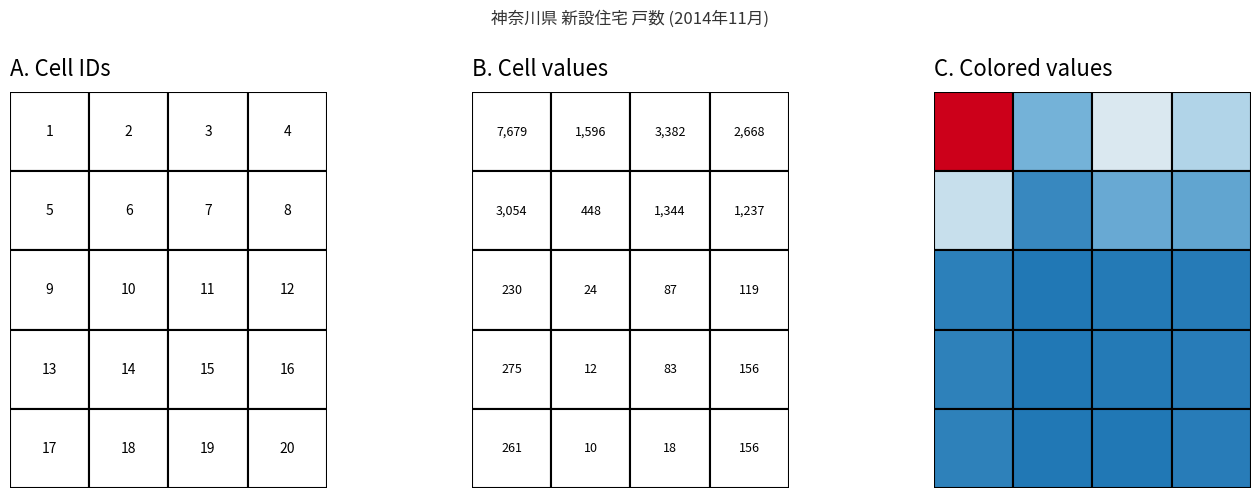

What is the minimum value shown in the chart?

10